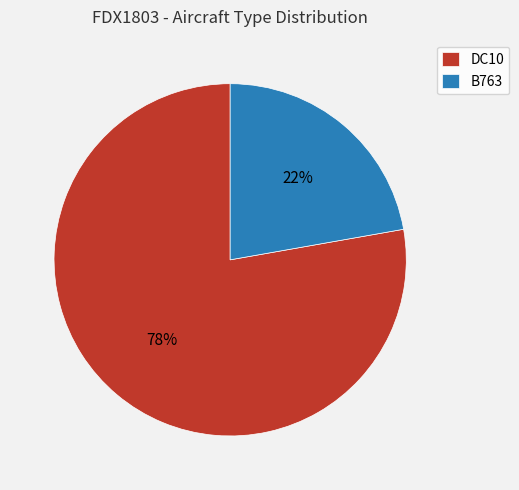

To the nearest percent, what is the difference between the largest and smallest slice percentages?

56%